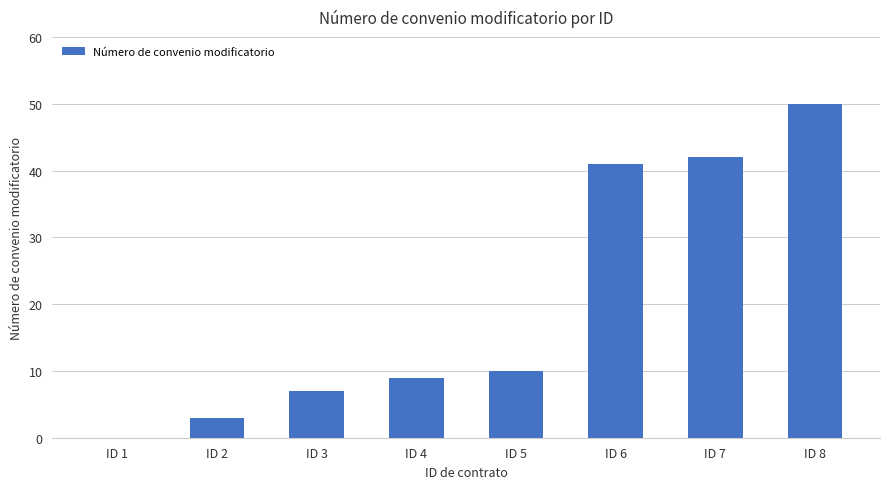

Which category has the highest value across all series?

ID 8